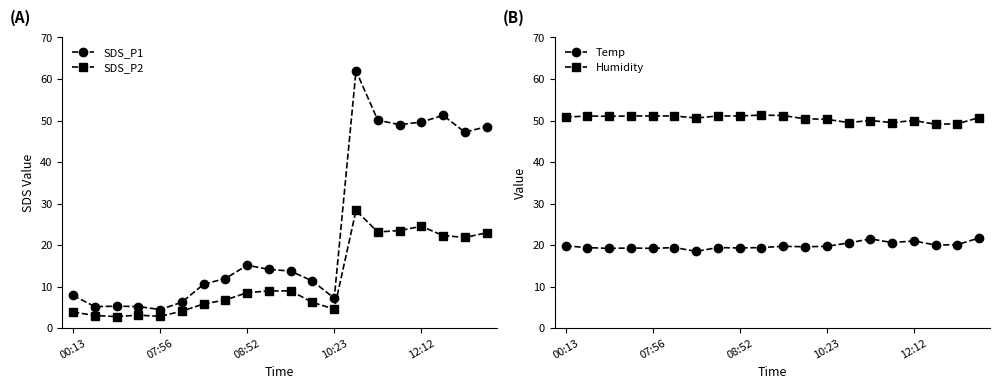

True or false: SDS_P1 and SDS_P2 intersect in this chart.

False